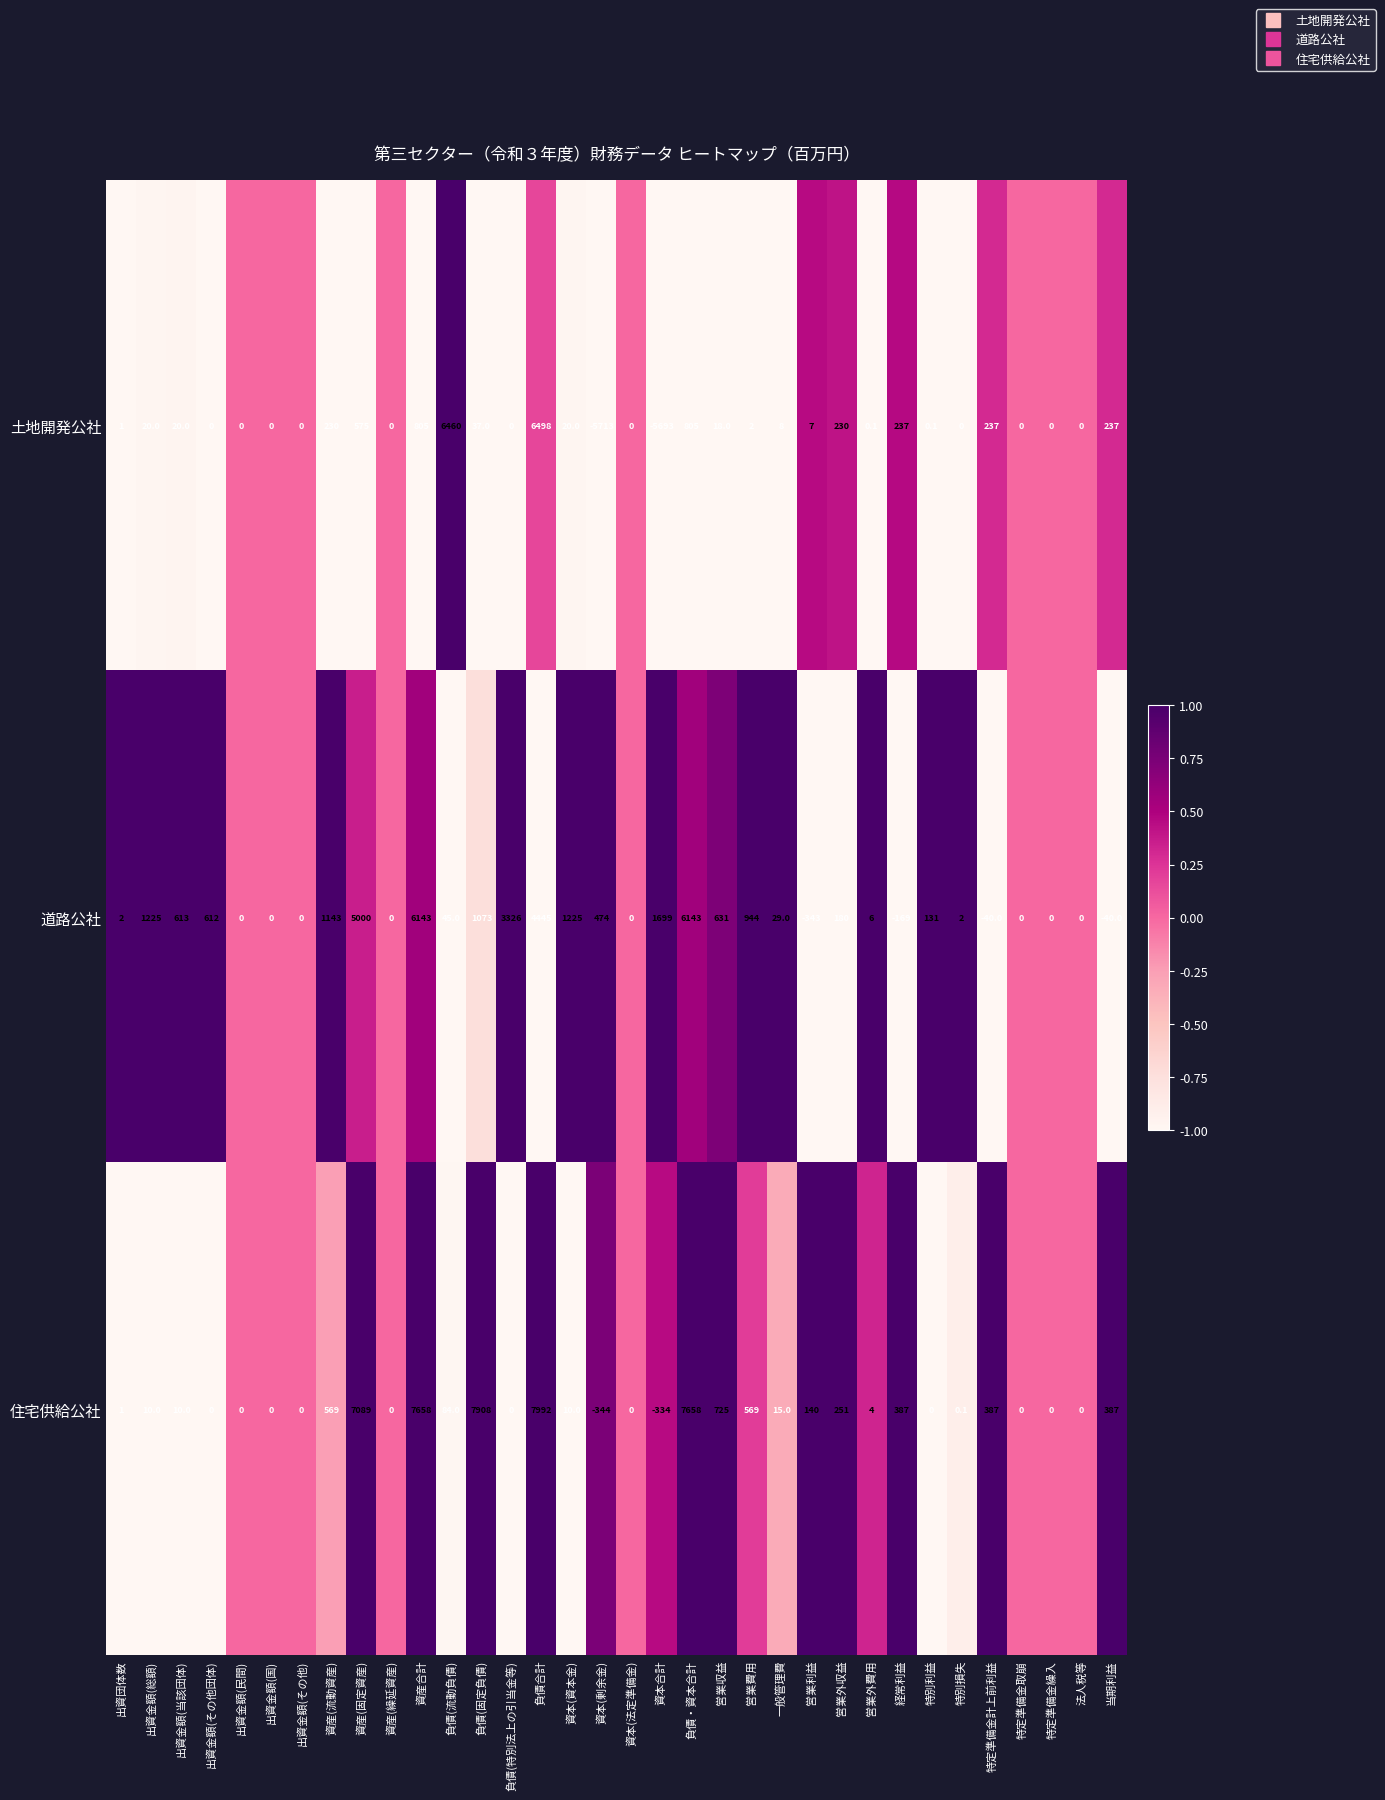

At which label does 土地開発公社 first exceed 7?

出資金額(総額)